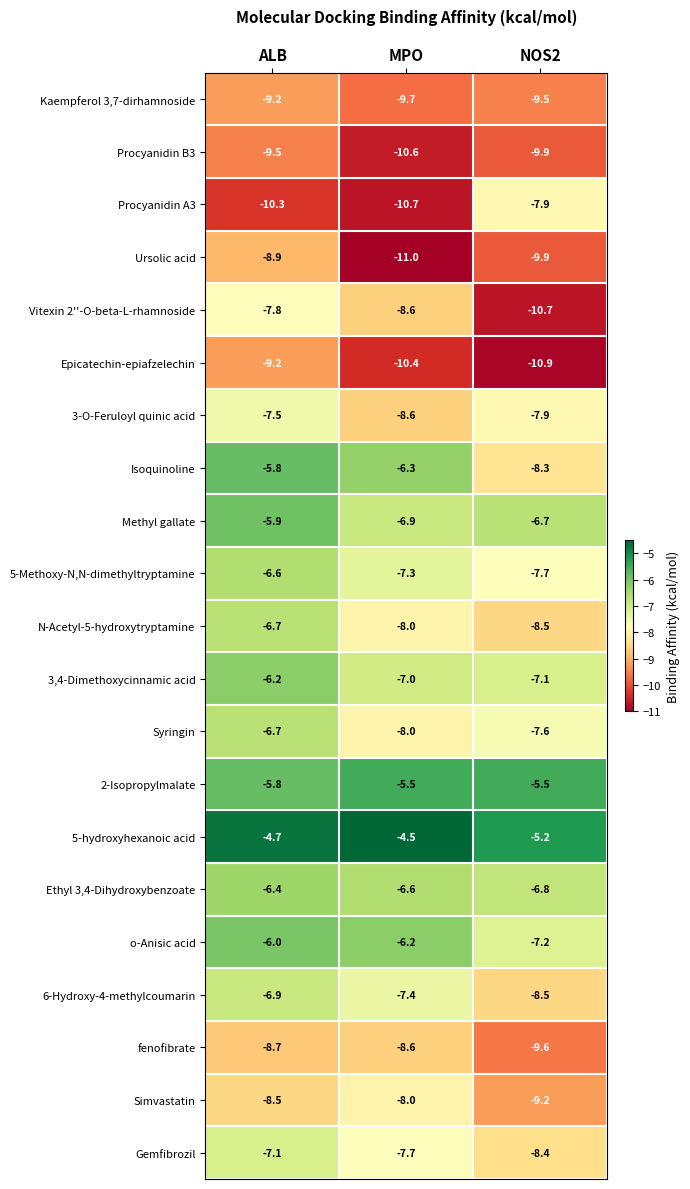

List the labels in order of Gemfibrozil value, largest first.

ALB, MPO, NOS2